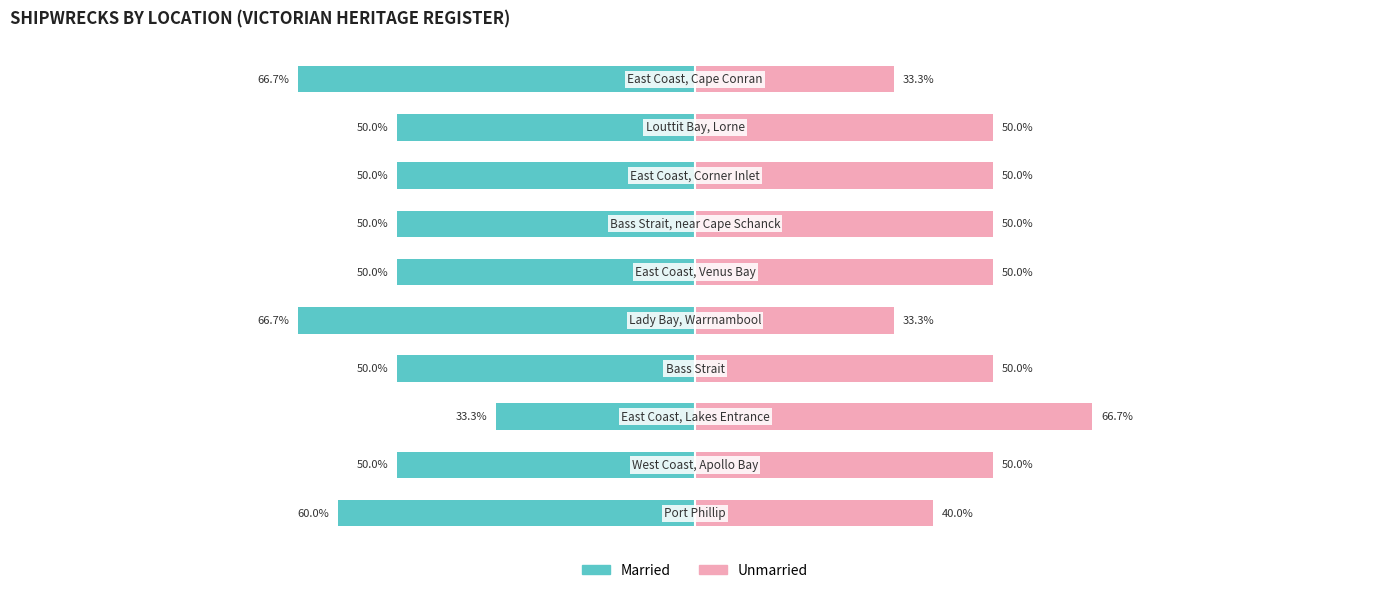

What is the value of the Unmarried bar at the 7th from the left?

50.0